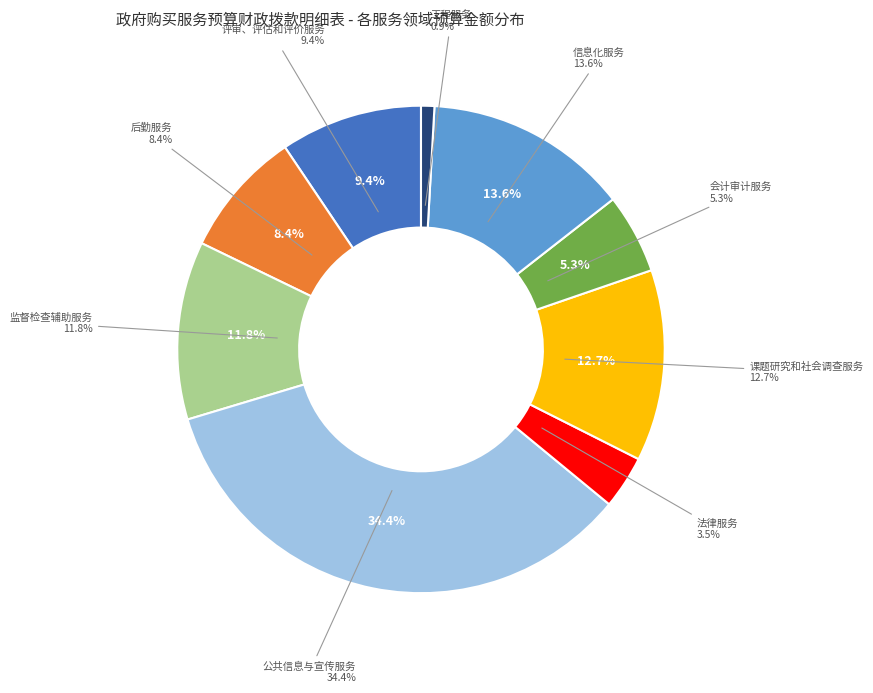

The 评审、评估和评价服务 slice represents 9% of the pie. True or false?

True